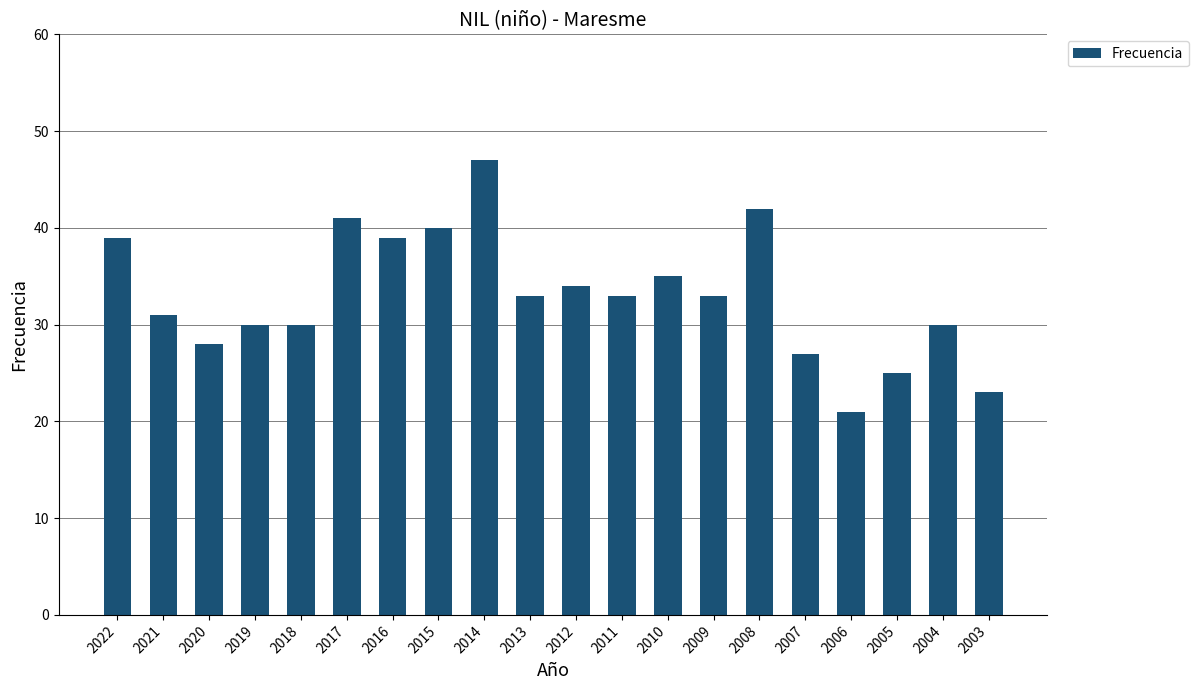

What is the value of the 19th bar from the left?

30